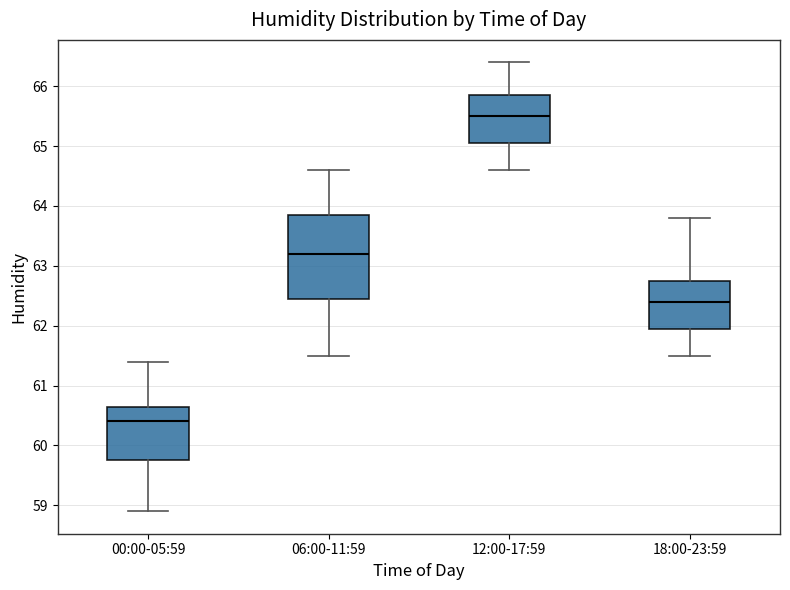

Reading left to right, read every box against the y-axis: the position of its median line, the range the box covers, and the ends of its whiskers. The values are not printed on the chart, so give them approximately, as read against the axis.

00:00-05:59: median 60.4, box 59.8 to 60.7, whiskers 58.9 to 61.4
06:00-11:59: median 63.2, box 62.5 to 63.9, whiskers 61.5 to 64.6
12:00-17:59: median 65.5, box 65.1 to 65.9, whiskers 64.6 to 66.4
18:00-23:59: median 62.4, box 62.0 to 62.8, whiskers 61.5 to 63.8